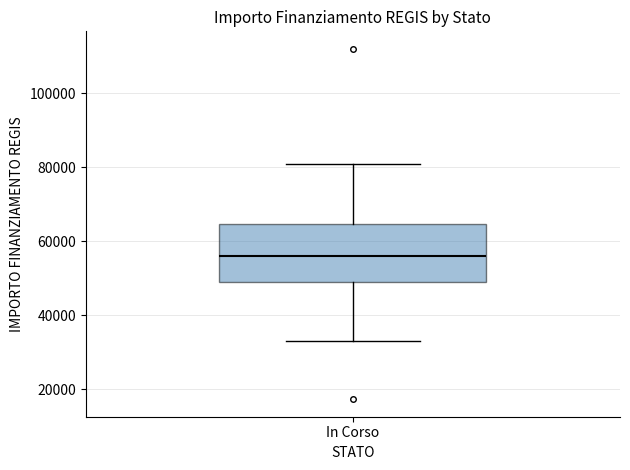

Transcribe this box plot: give where the median line is, the range the box spans, and where the two whiskers end, as read against the y-axis. The values are not printed on the chart, so give them approximately, as read against the axis.

median 56000, box 50000 to 64000, whiskers 32000 to 80000